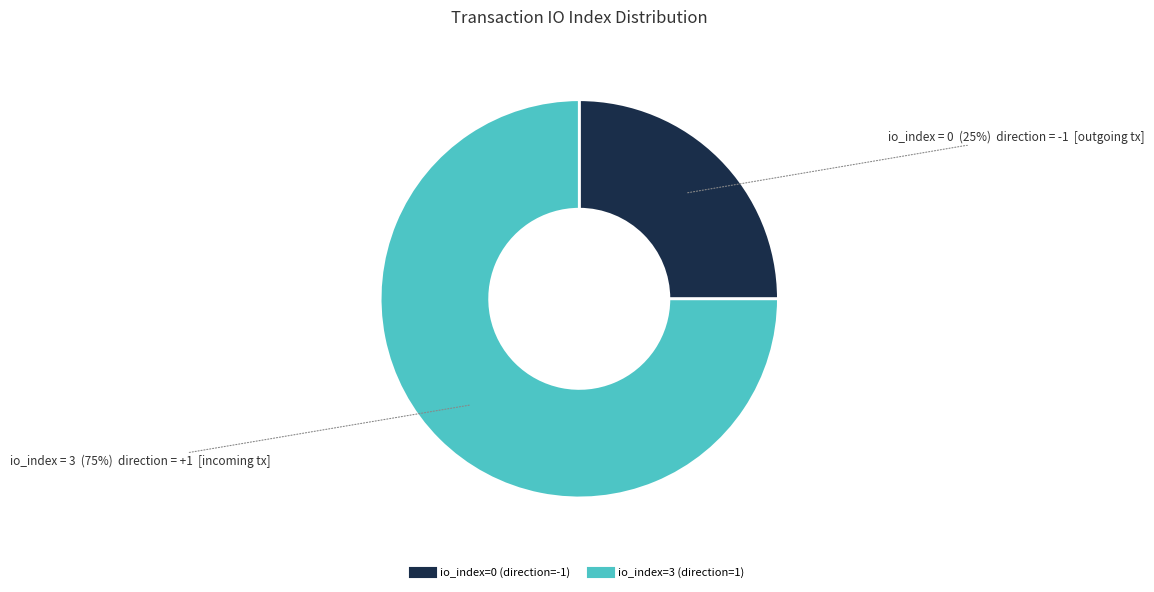

To the nearest percent, what is the combined percentage of io_index=3 (direction=1) and io_index=0 (direction=-1)?

100%